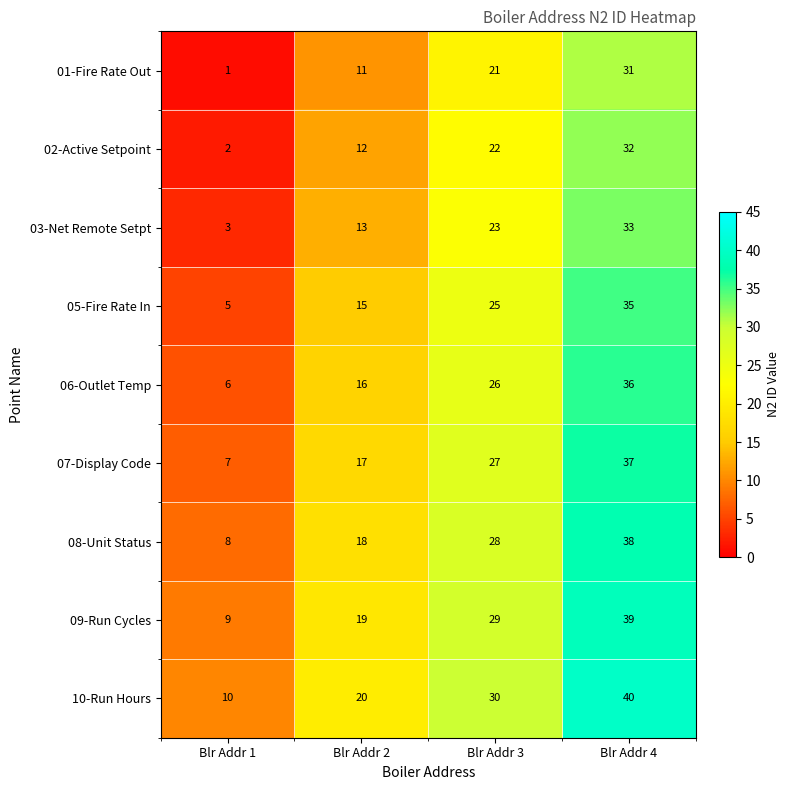

List the series in order of their peak value, lowest first.

01-Fire Rate Out, 02-Active Setpoint, 03-Net Remote Setpt, 05-Fire Rate In, 06-Outlet Temp, 07-Display Code, 08-Unit Status, 09-Run Cycles, 10-Run Hours